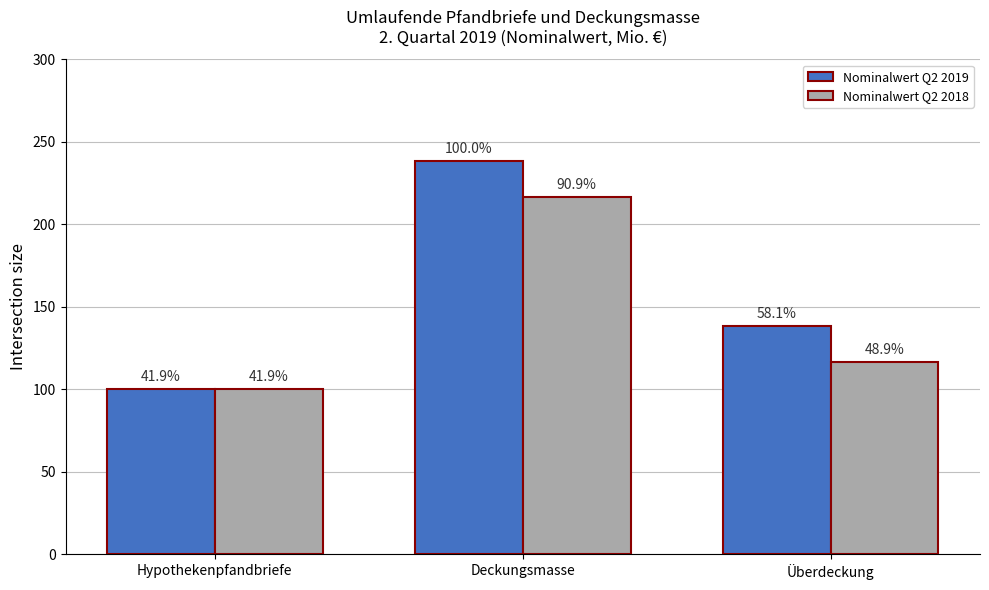

What are all the series names shown in the legend?

Nominalwert Q2 2019, Nominalwert Q2 2018